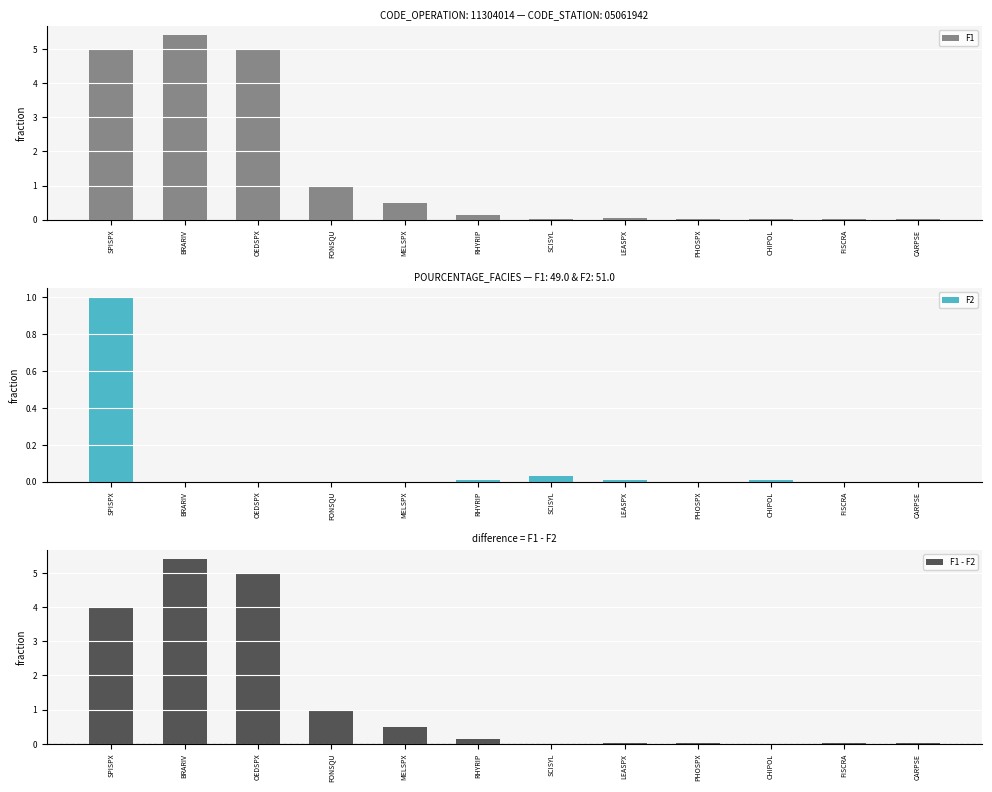

What is the label of the 9th bar from the left?

PHOSPX